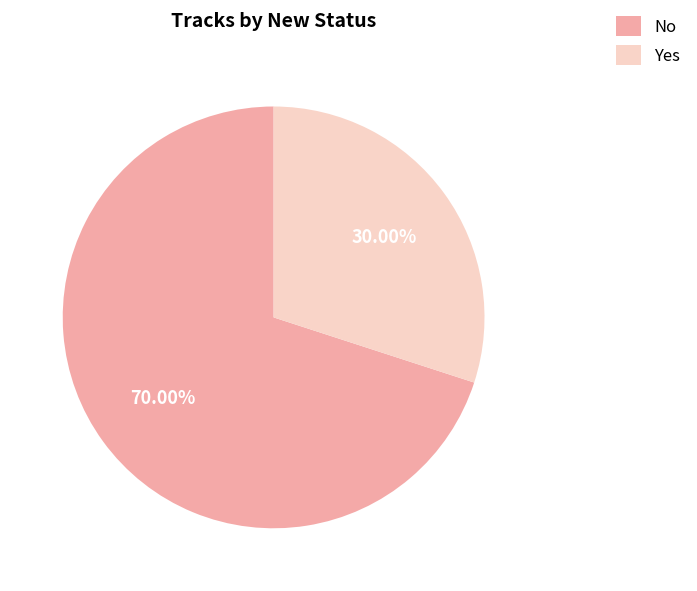

Count the number of slices in the pie.

2